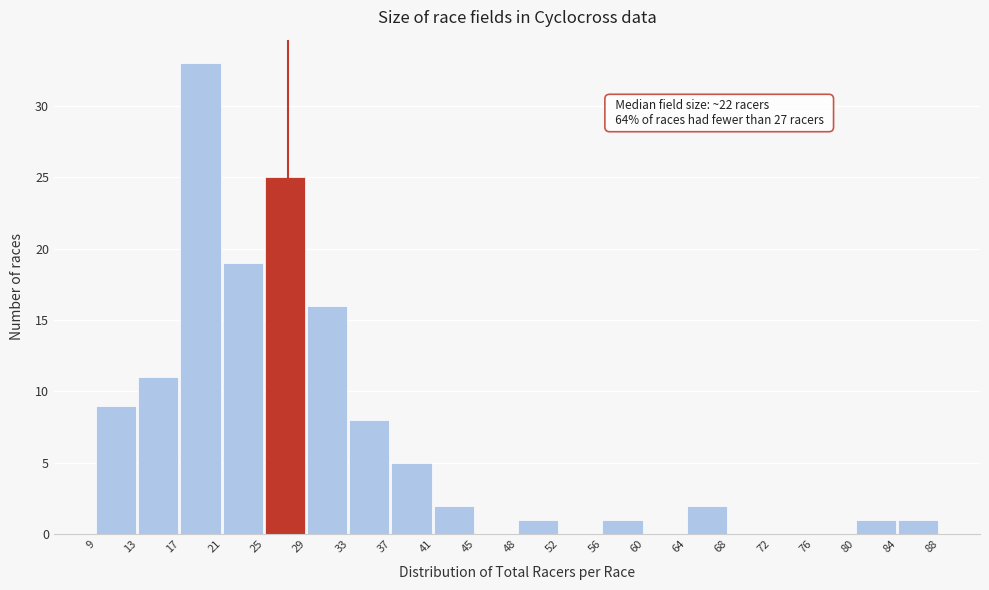

Which range on the x-axis has the tallest bar?

17 to 21